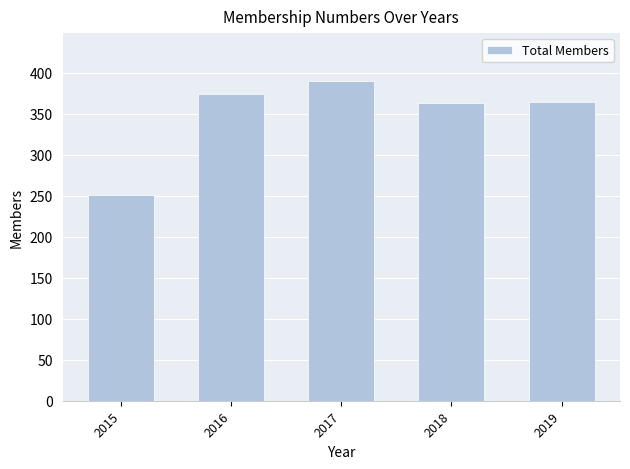

Which category has the highest value across all series?

2017